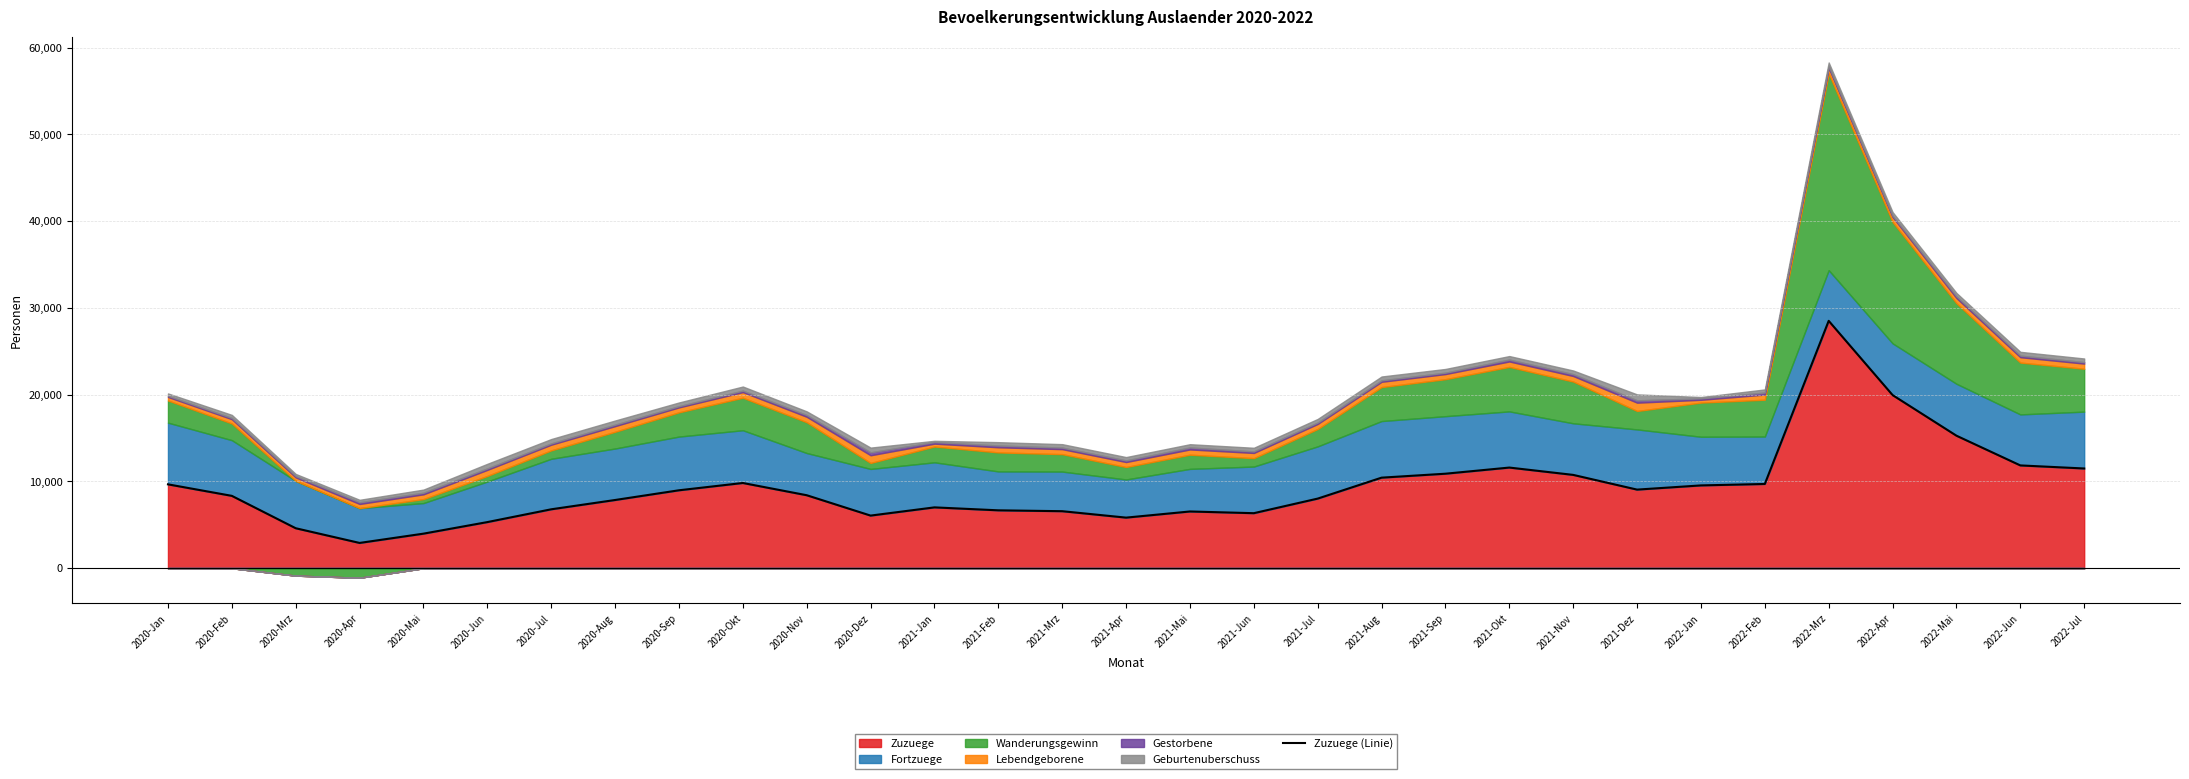

True or false: there are more than 0 points higher than both neighbors.

True